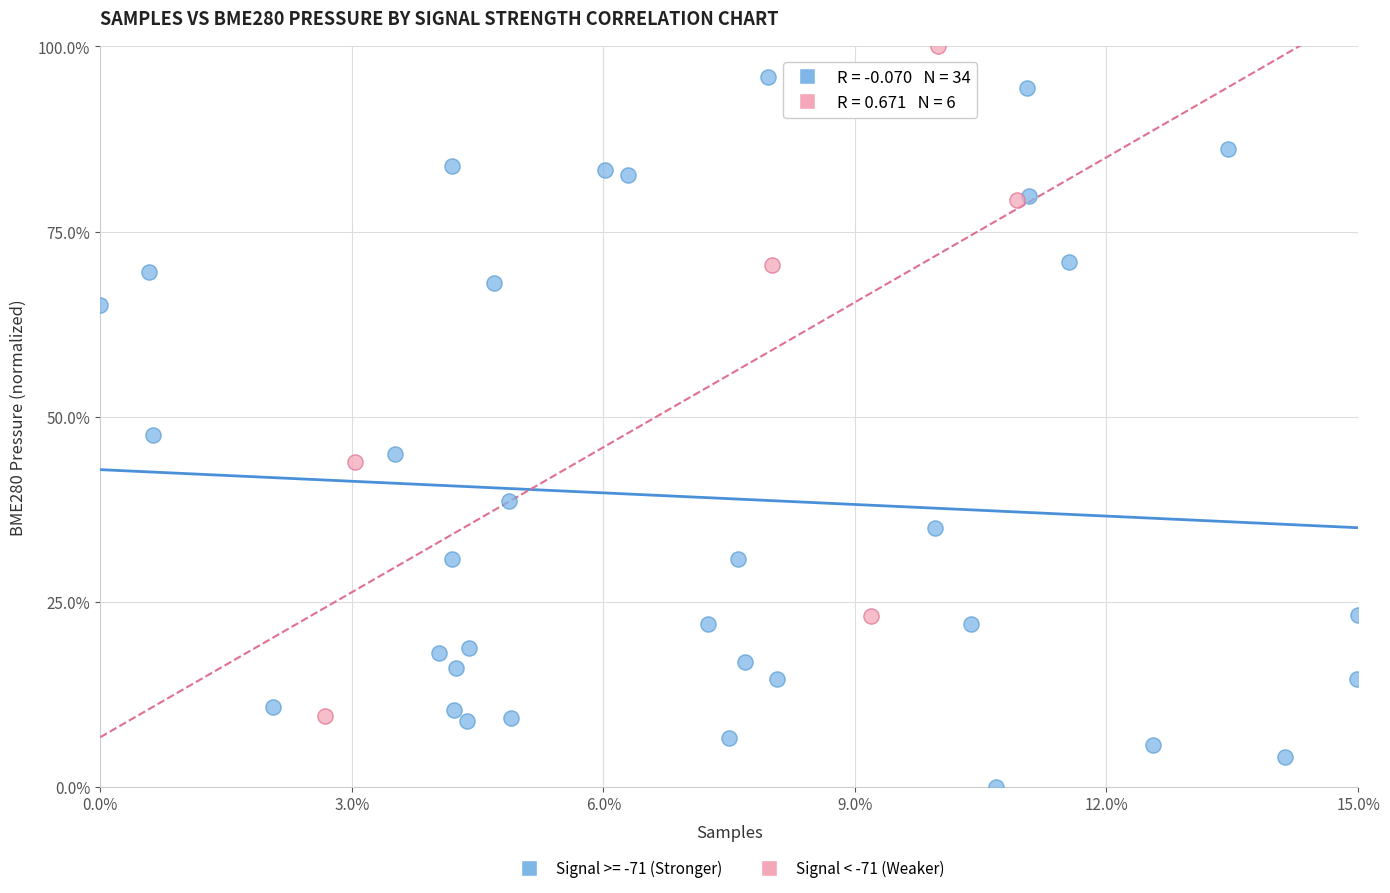

Which series contains the highest Y value?

Signal < -71 (Weaker)